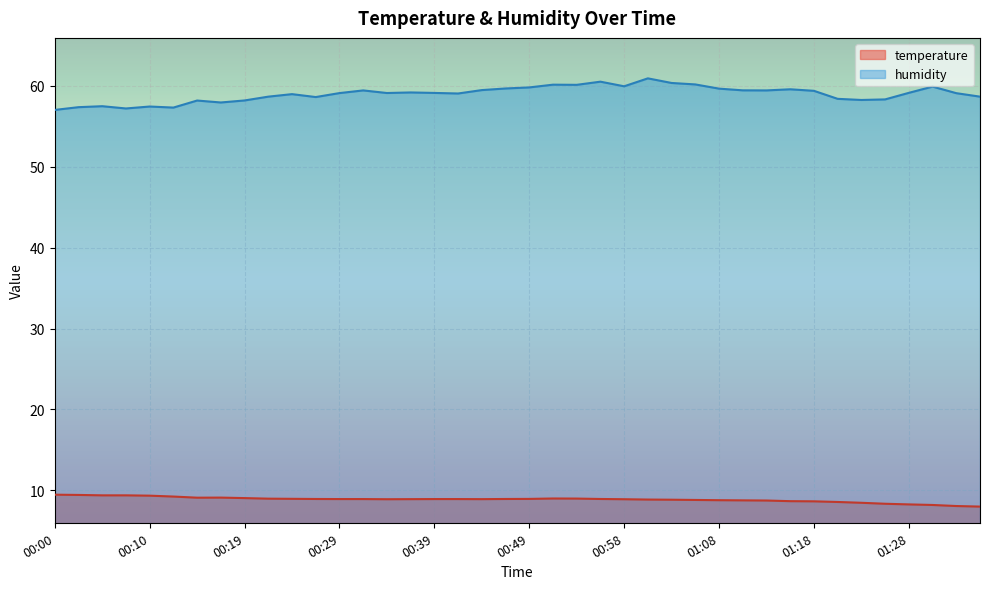

At which category does the chart reach its minimum across all series?

01:35